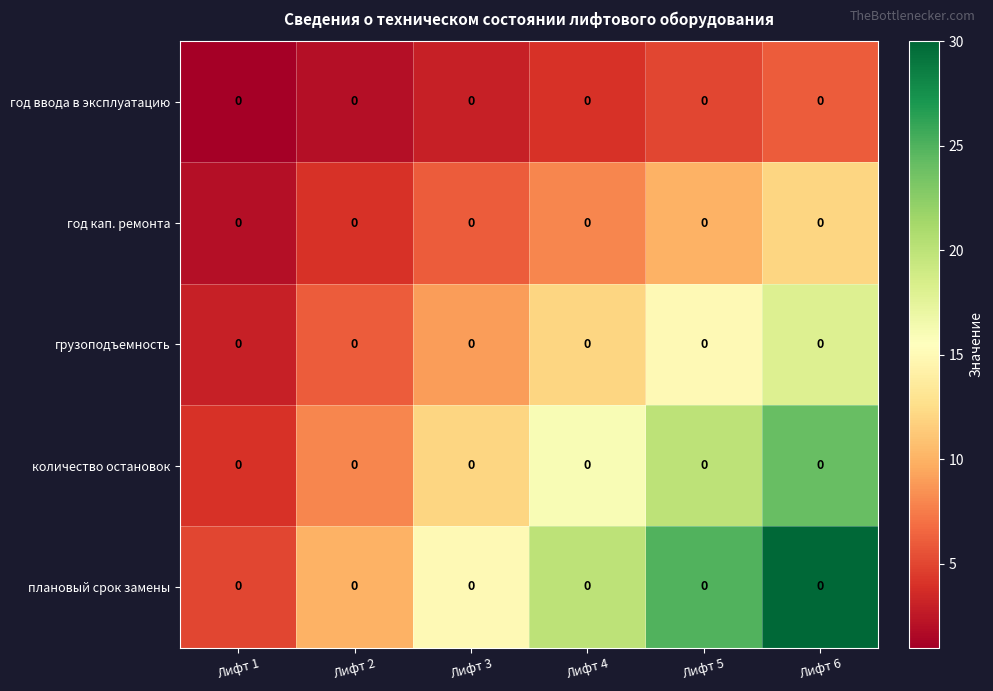

What is the difference between the грузоподъемность values at Лифт 6 and Лифт 2?

12